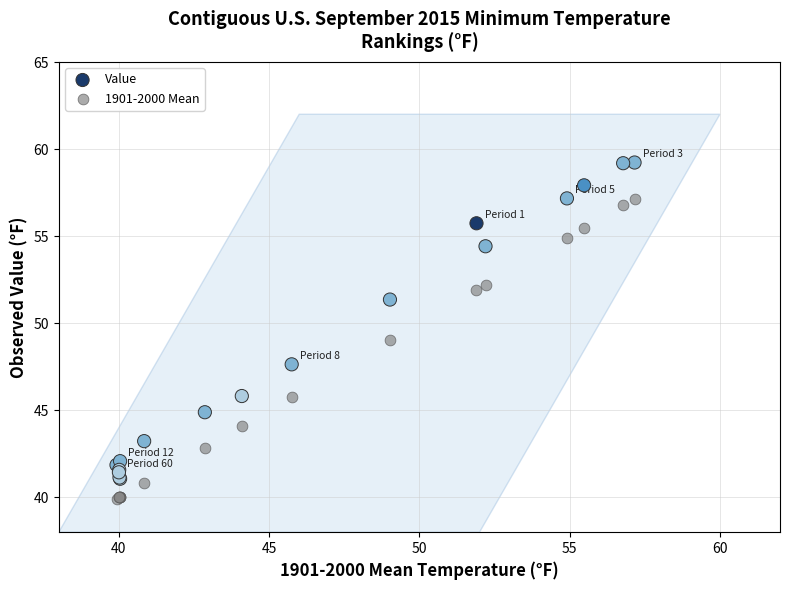

Which series reaches the minimum Y coordinate?

1901-2000 Mean